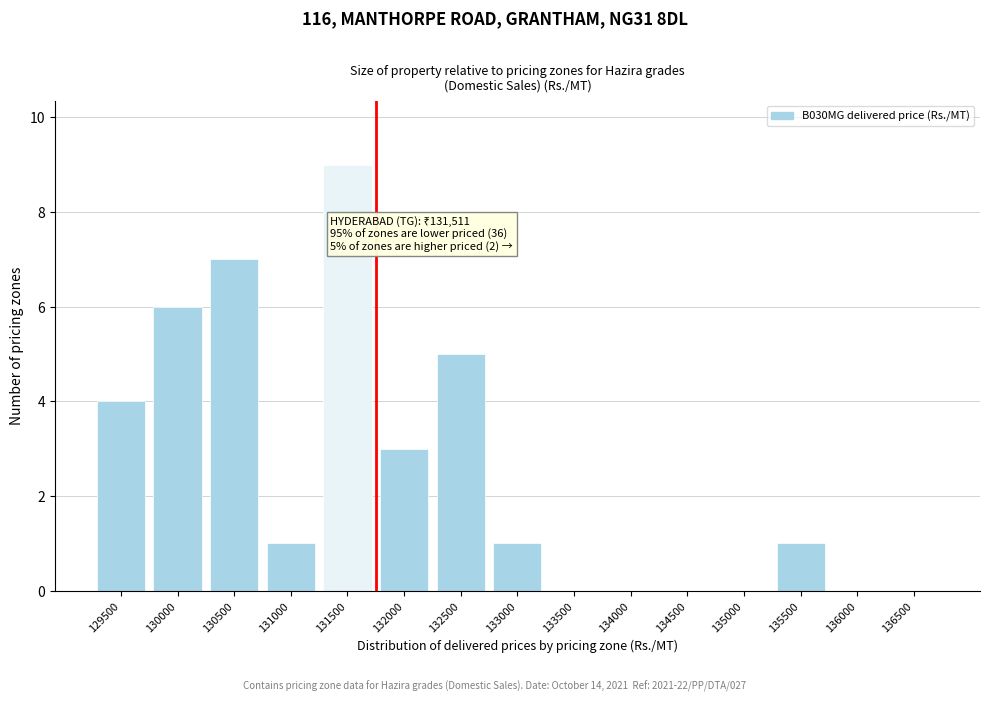

Reading left to right, list all the values displayed in this chart.

129500=4	130000=6	130500=7	131000=1	131500=9	132000=3	132500=5	133000=1	133500=0	134000=0	134500=0	135000=0	135500=1	136000=0	136500=0